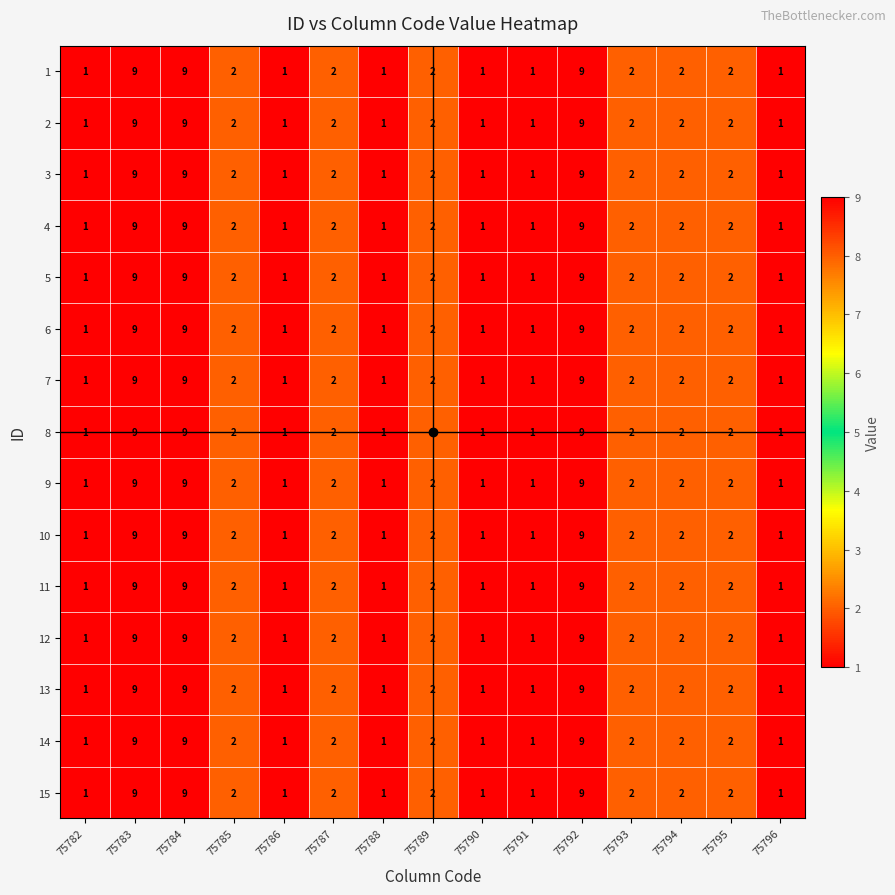

What is the average value of the 12 series?

3